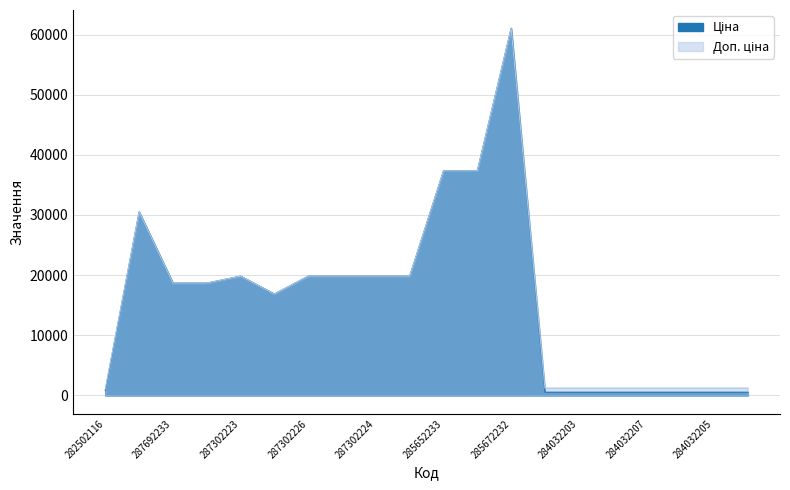

What is the greatest value displayed?

61024.7